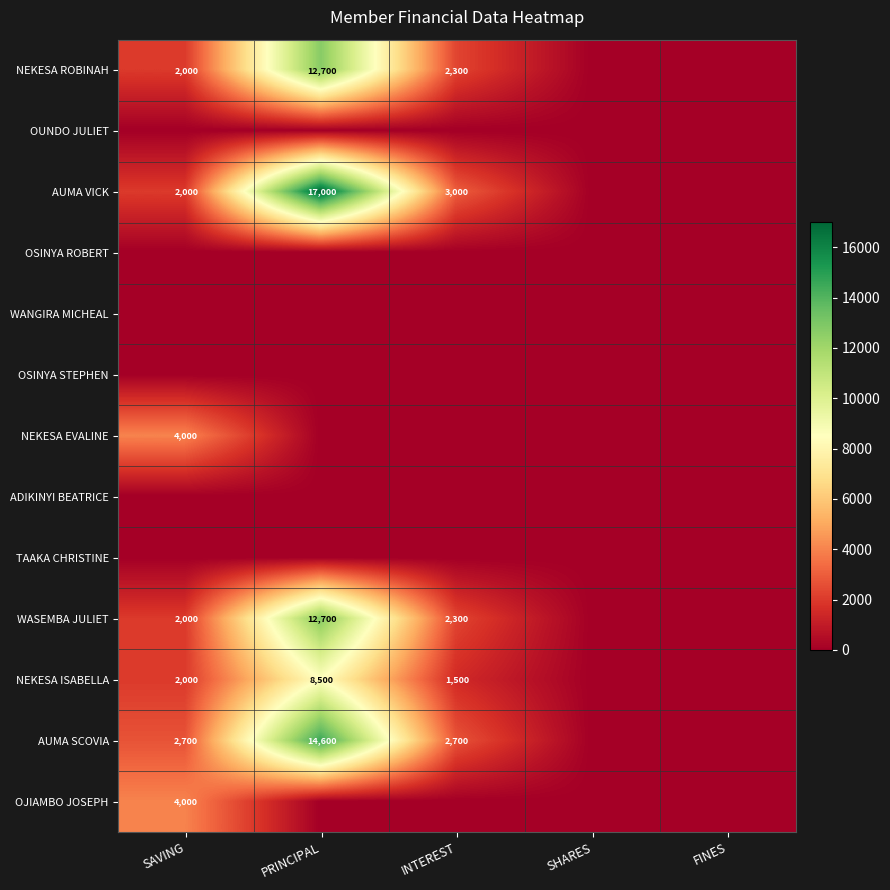

Is it true that NEKESA ISABELLA equals 3266 at SAVING?

False